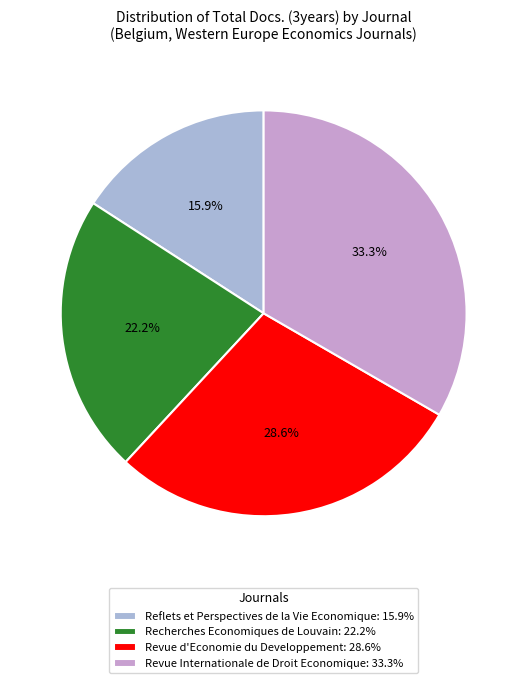

What percentage is NOT represented by Revue d'Economie du Developpement?

71.4%